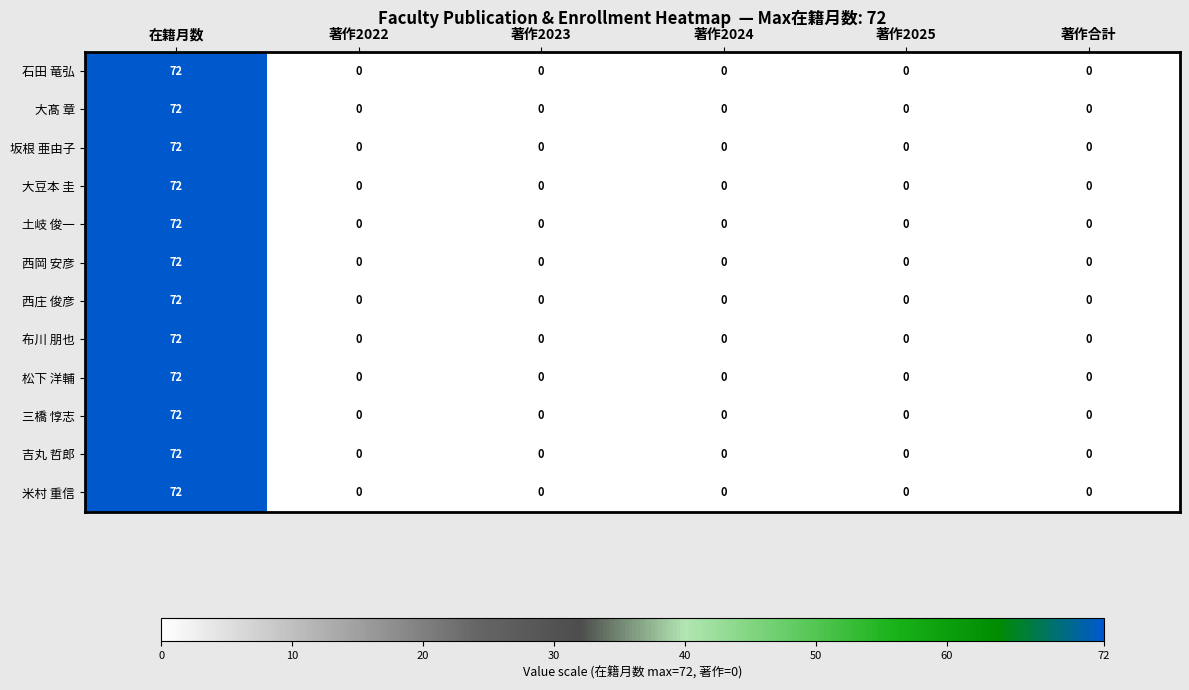

How many series are shown in this chart?

12